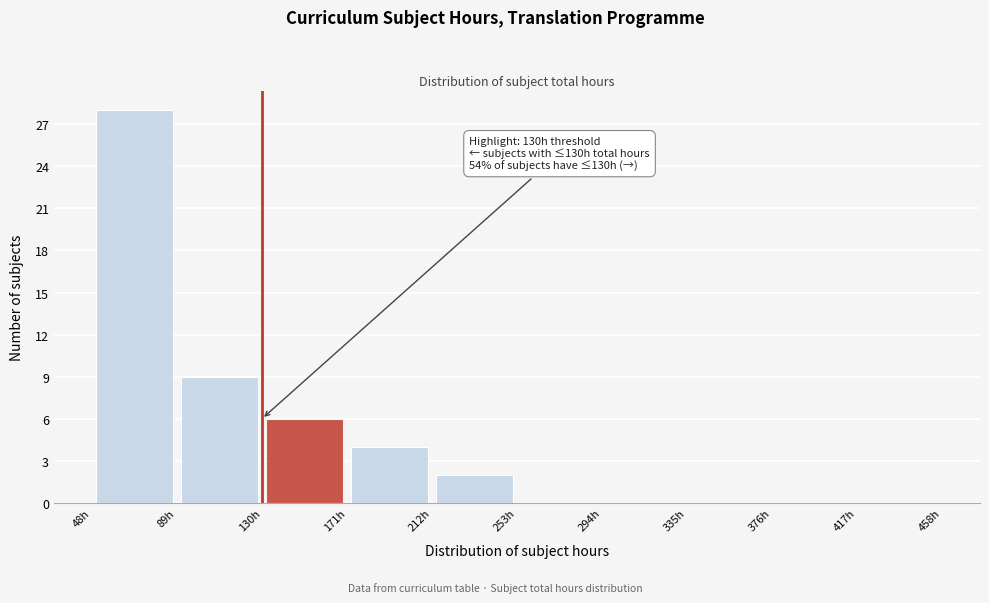

Which range on the x-axis has the tallest bar?

48 to 89